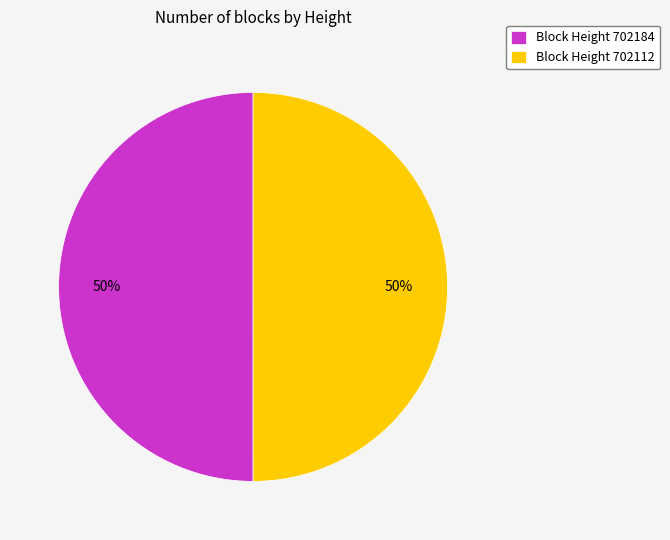

What is the ratio of the value at Block Height 702184 to the value at Block Height 702112?

1.0